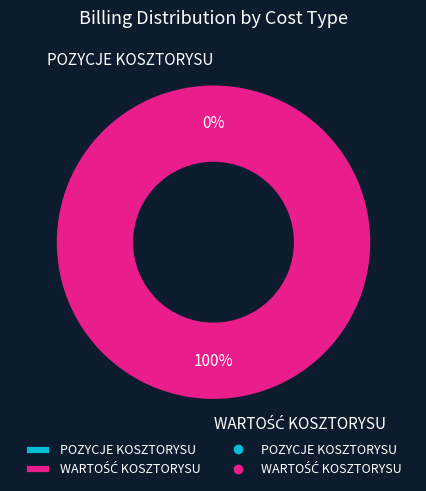

To the nearest percent, what is the difference between the POZYCJE KOSZTORYSU and WARTOŚĆ KOSZTORYSU slice percentages?

100%